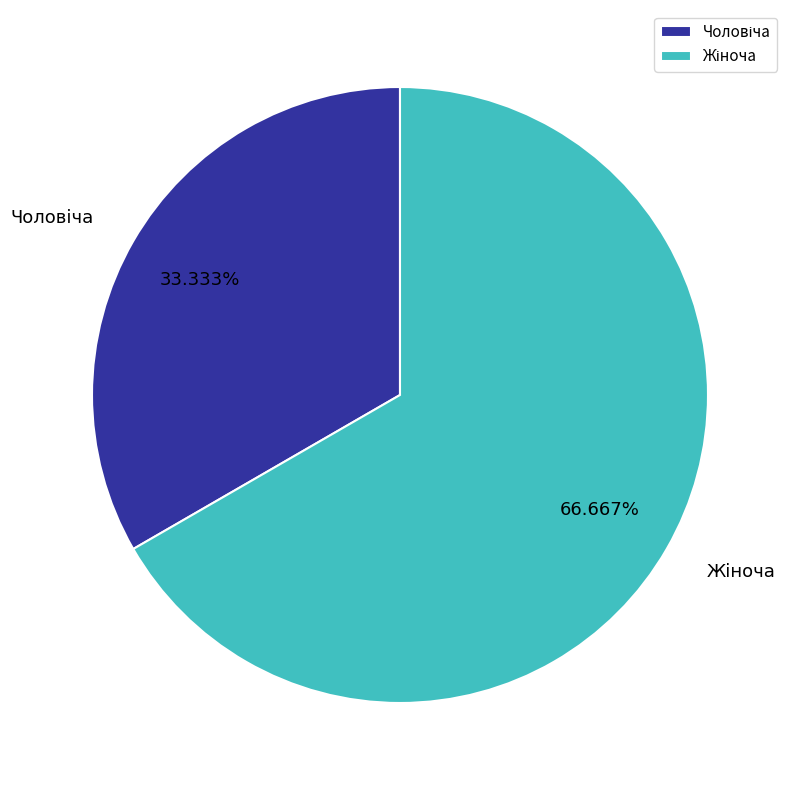

How many slices are in this pie chart?

2